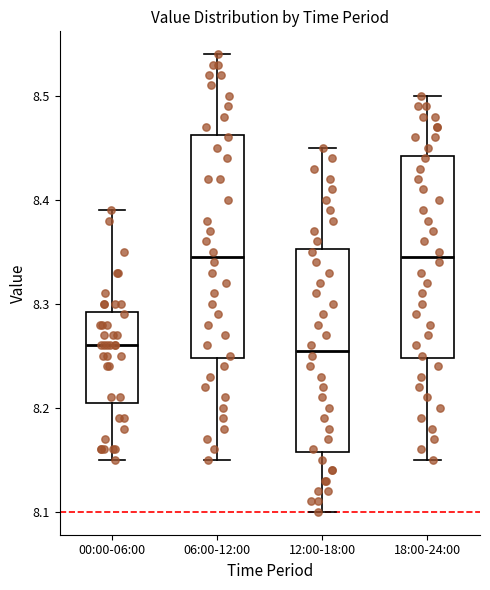

Comparing the boxes themselves (not the whiskers), which one is the tallest?

06:00-12:00